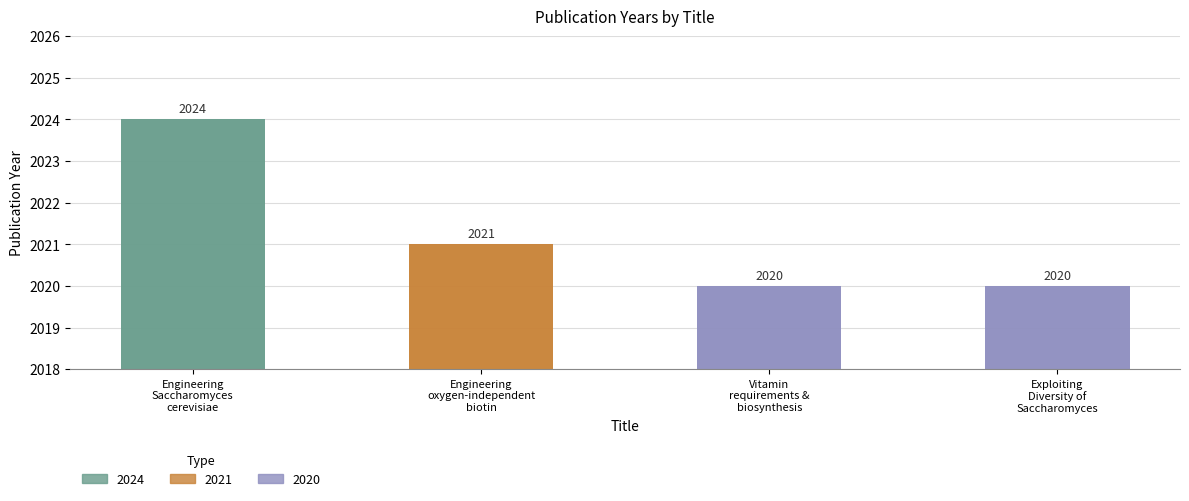

What is the greatest value displayed?

2024